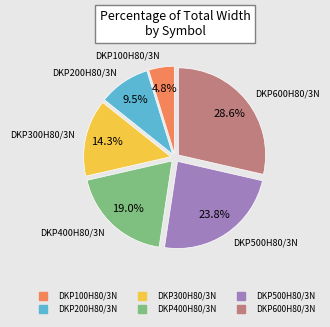

Approximately how many times larger is the value at DKP400H80/3N compared to DKP100H80/3N?

4.0